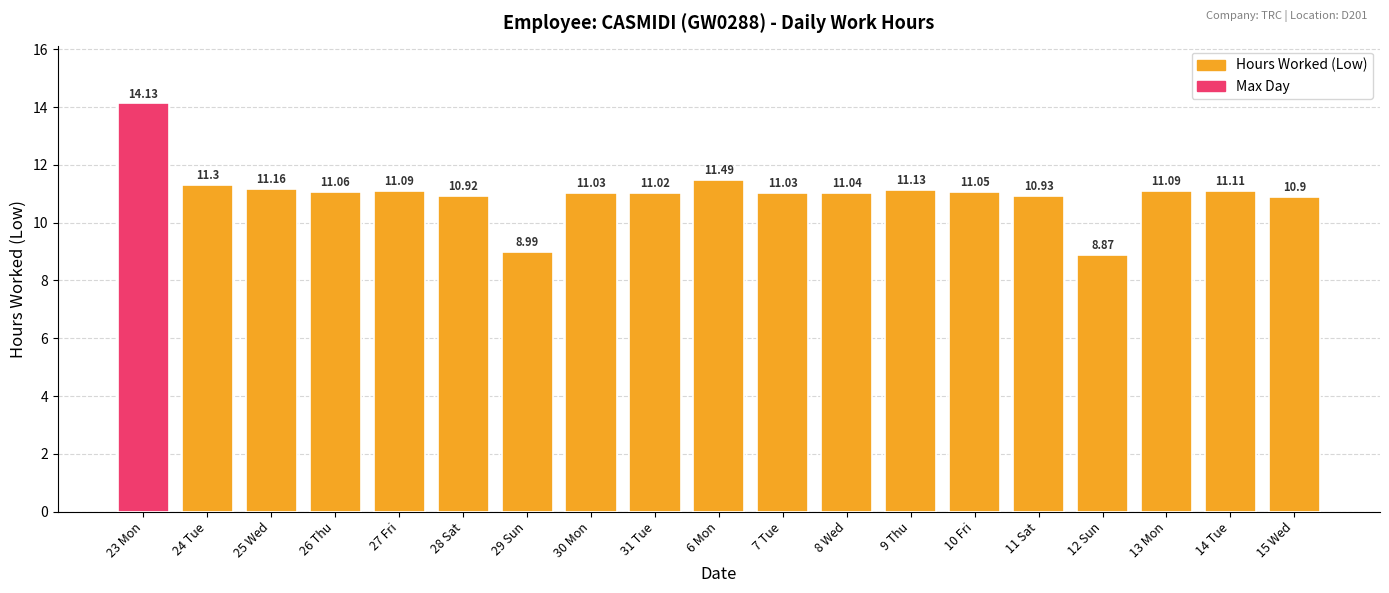

How many bars are there in total?

19